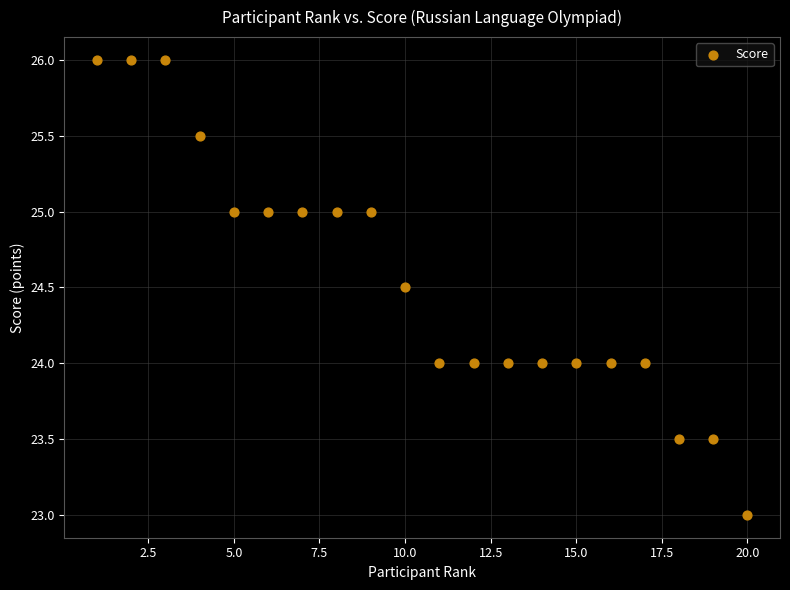

What is the range of Y values (max minus min)?

3.0